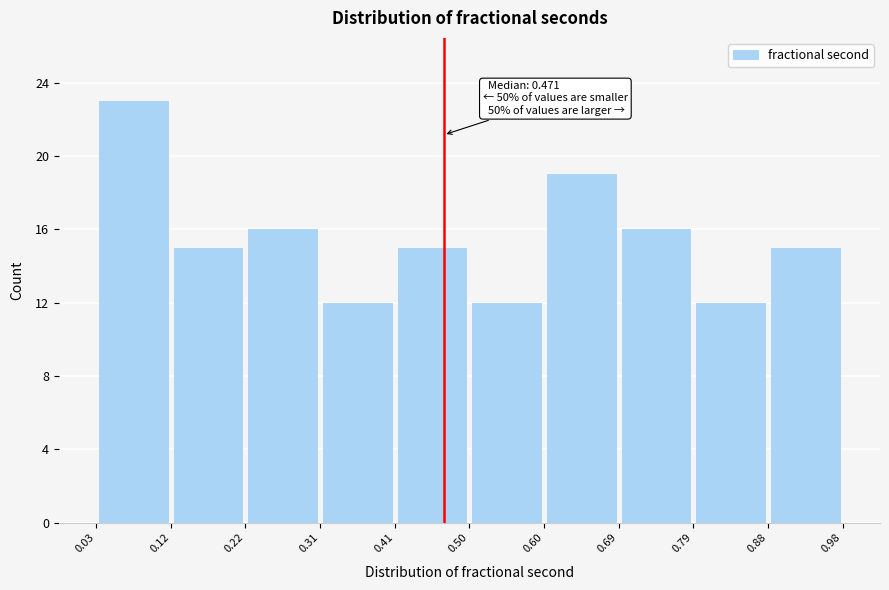

Over which range of the x-axis is the bar tallest?

0.03 to 0.12